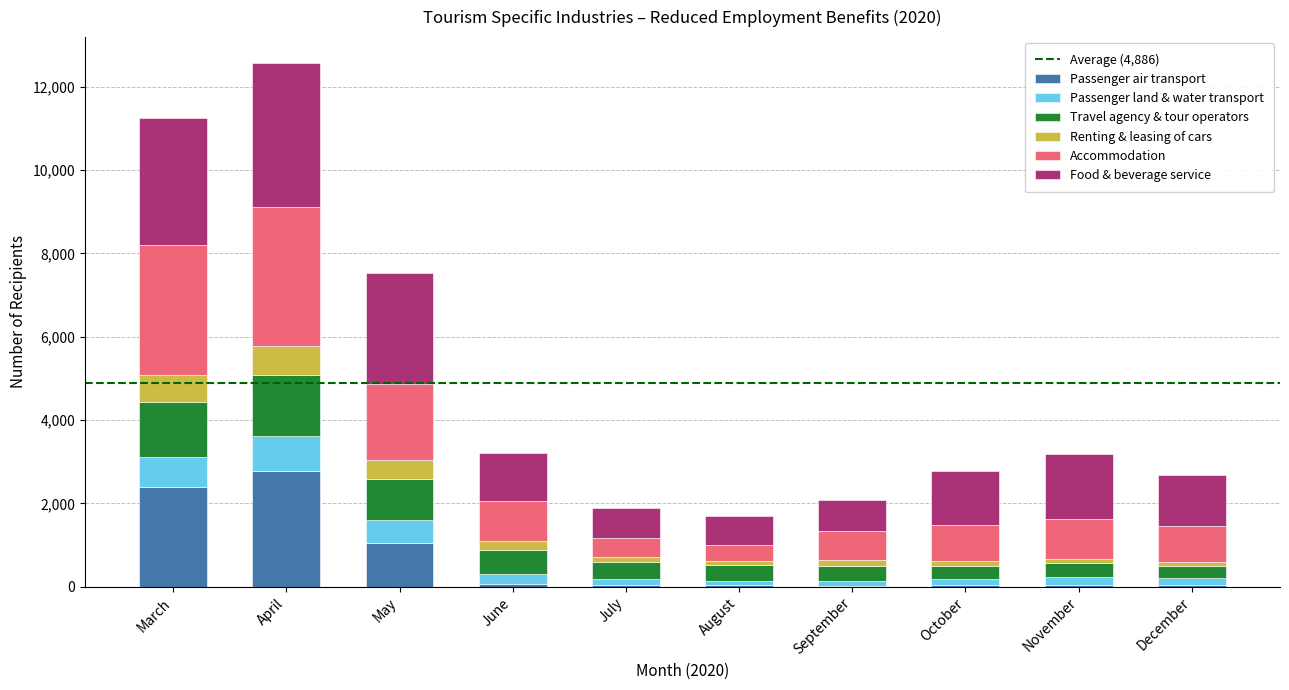

At which label does Passenger air transport reach its peak?

April